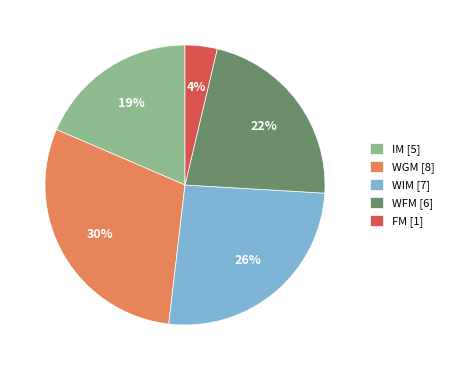

Approximately how many times larger is the value at WFM compared to IM?

1.2